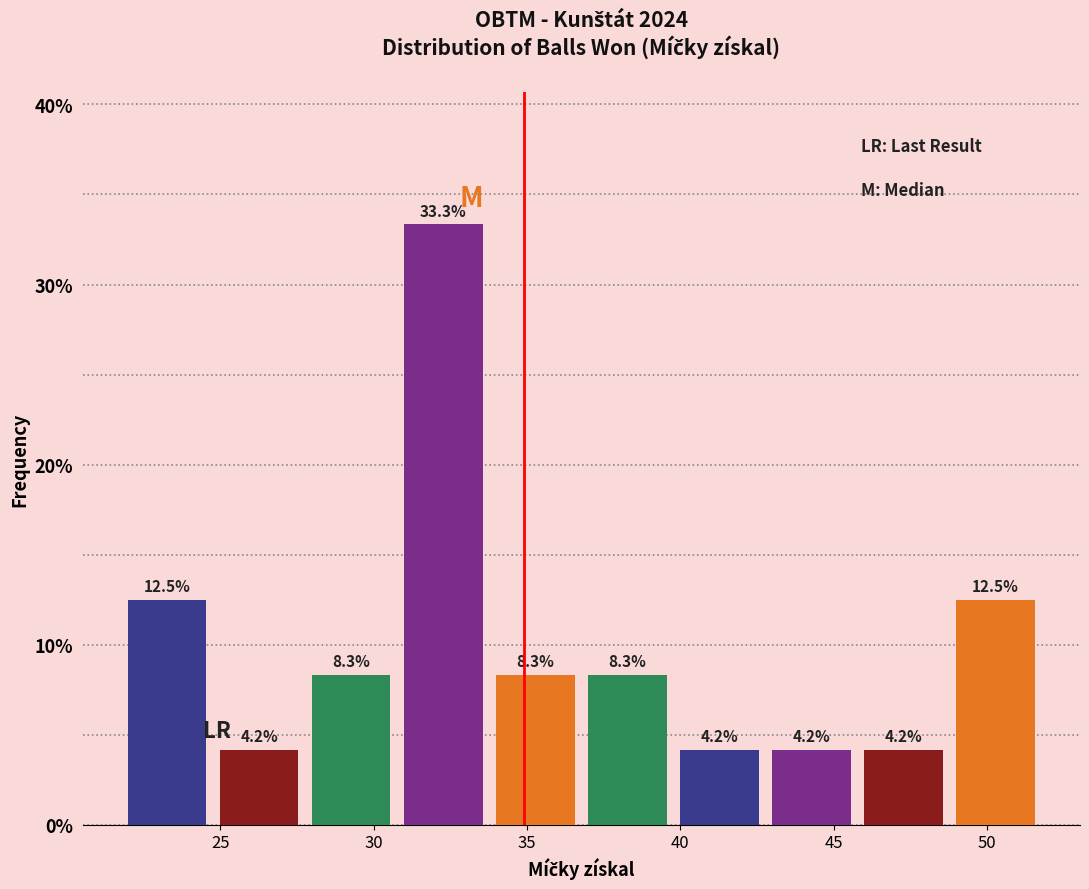

Reading left to right, list every bar in this chart as the range it spans on the x-axis followed by its height.

22 to 25: 12.5
25 to 28: 4.2
28 to 31: 8.3
31 to 34: 33.3
34 to 37: 8.3
37 to 40: 8.3
40 to 43: 4.2
43 to 46: 4.2
46 to 49: 4.2
49 to 52: 12.5